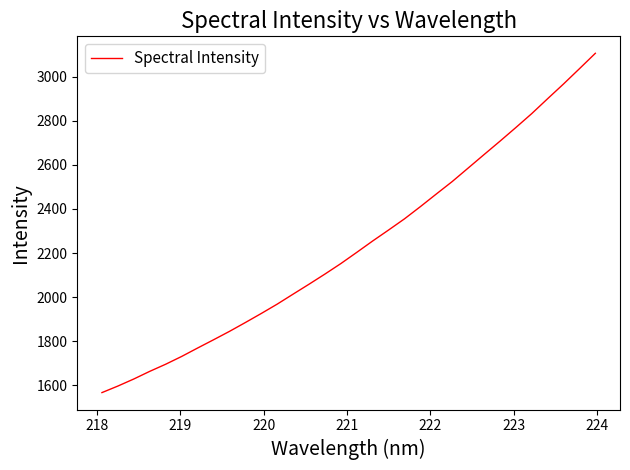

How many categories are shown in the chart?

32